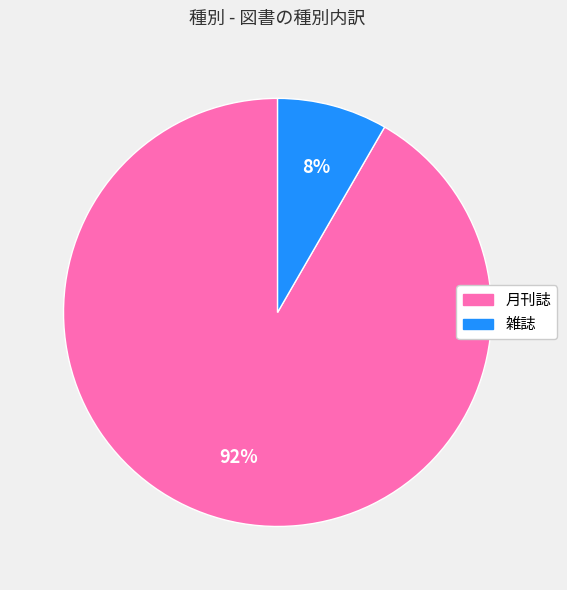

To the nearest percent, what is the average slice percentage?

50%